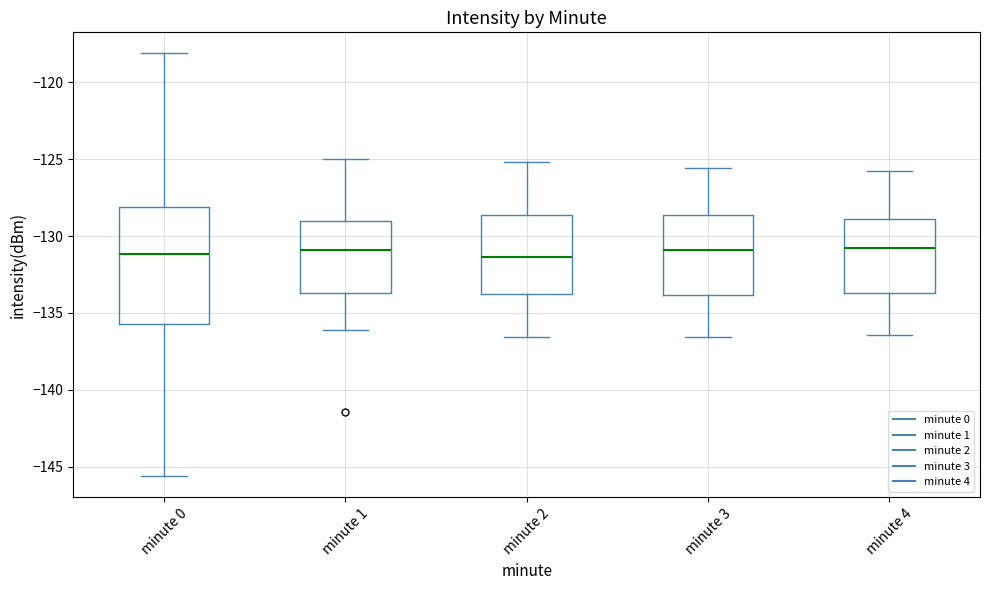

Comparing the boxes themselves (not the whiskers), which one is the tallest?

minute 0